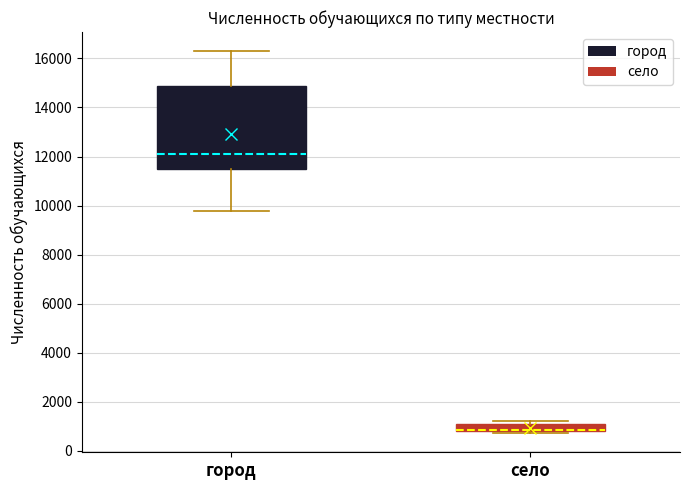

Comparing the boxes themselves (not the whiskers), which one is the tallest?

город